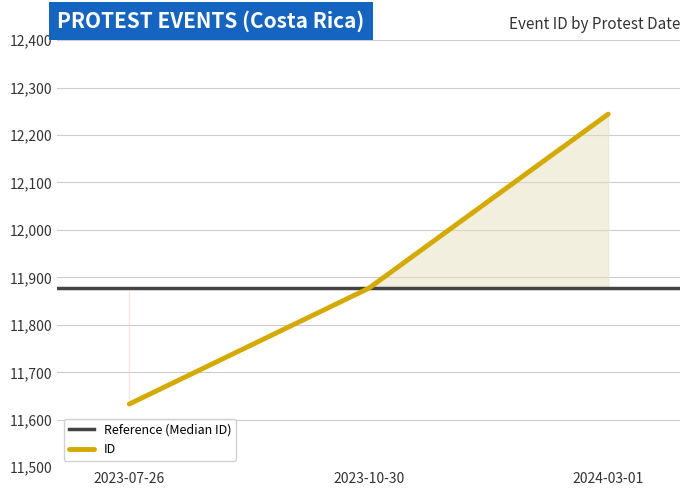

At which label is the value closest to 11938?

2023-10-30